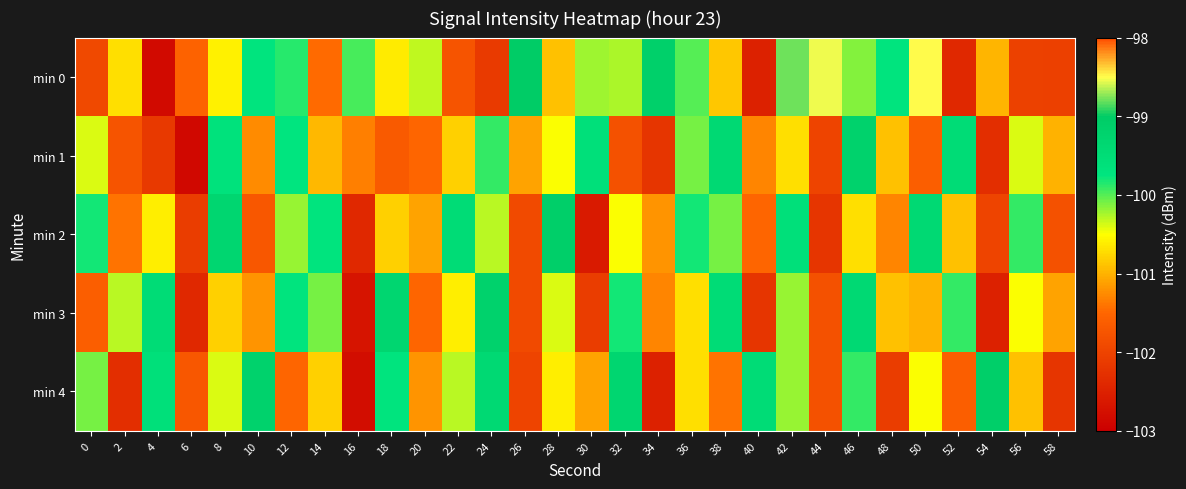

Which series has the largest total across all categories?

min 0